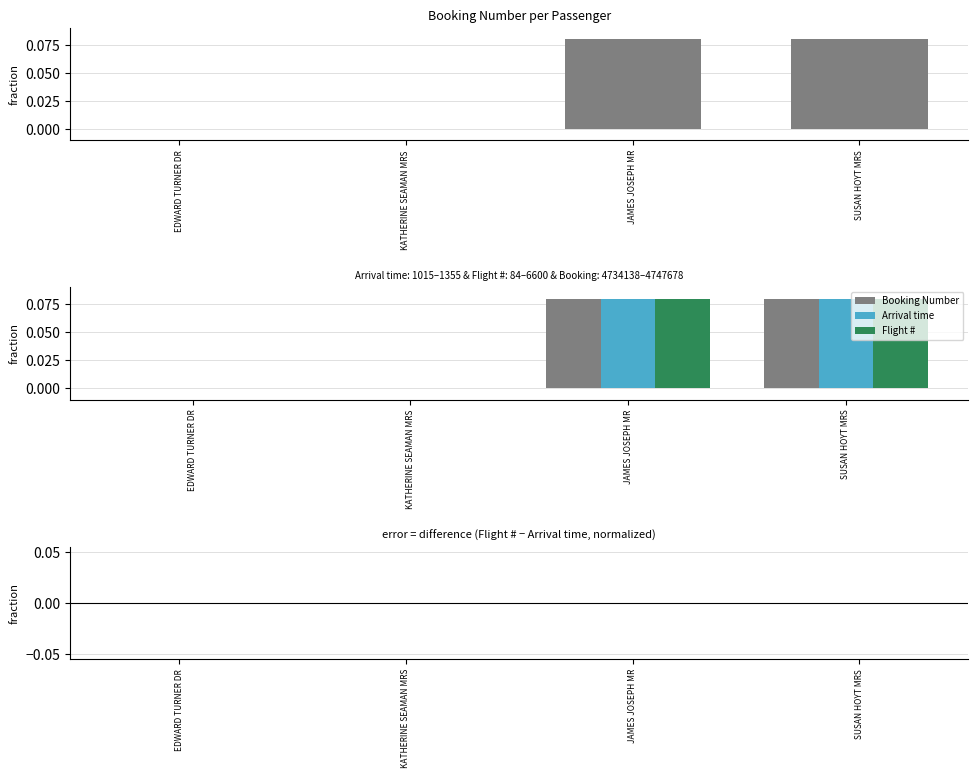

Does the chart contain any negative values?

No